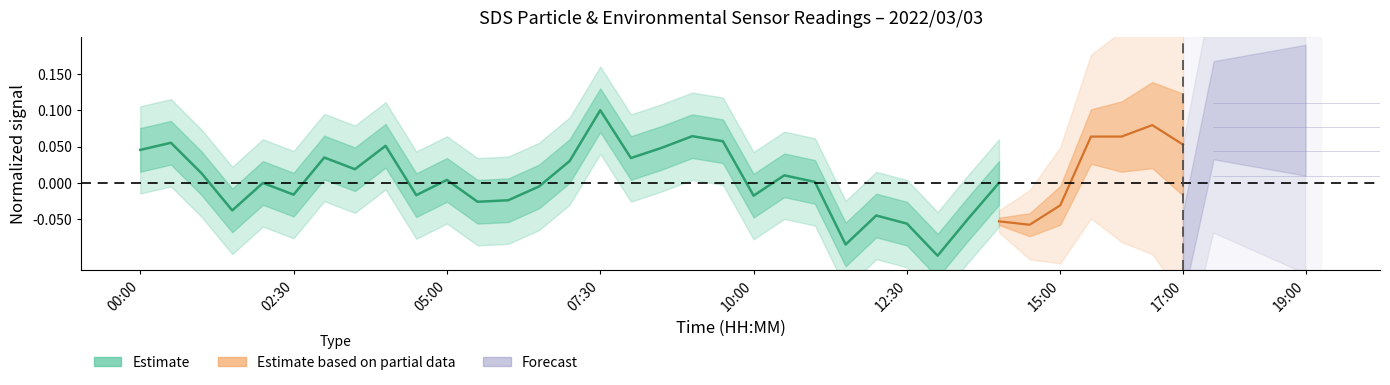

The chart shows a value of -0.0 at 9. True or false?

True